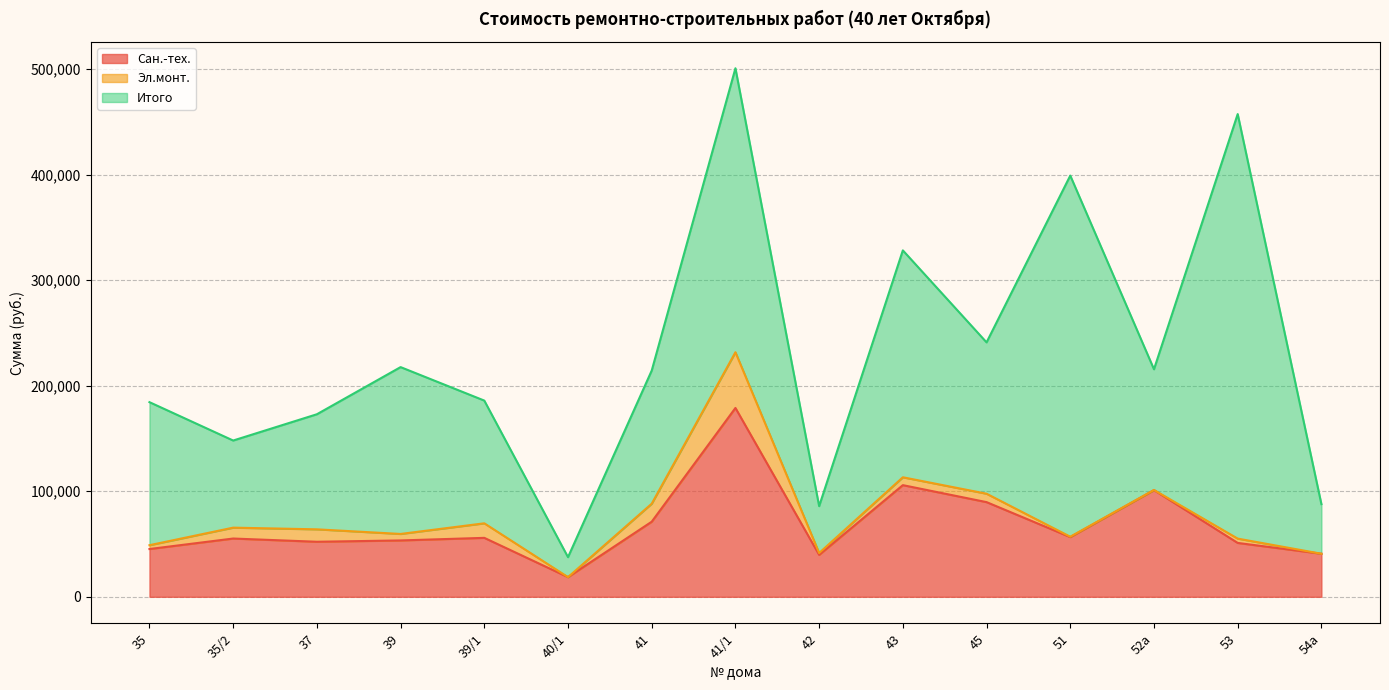

What is the label of the 5th point from the left?

39/1